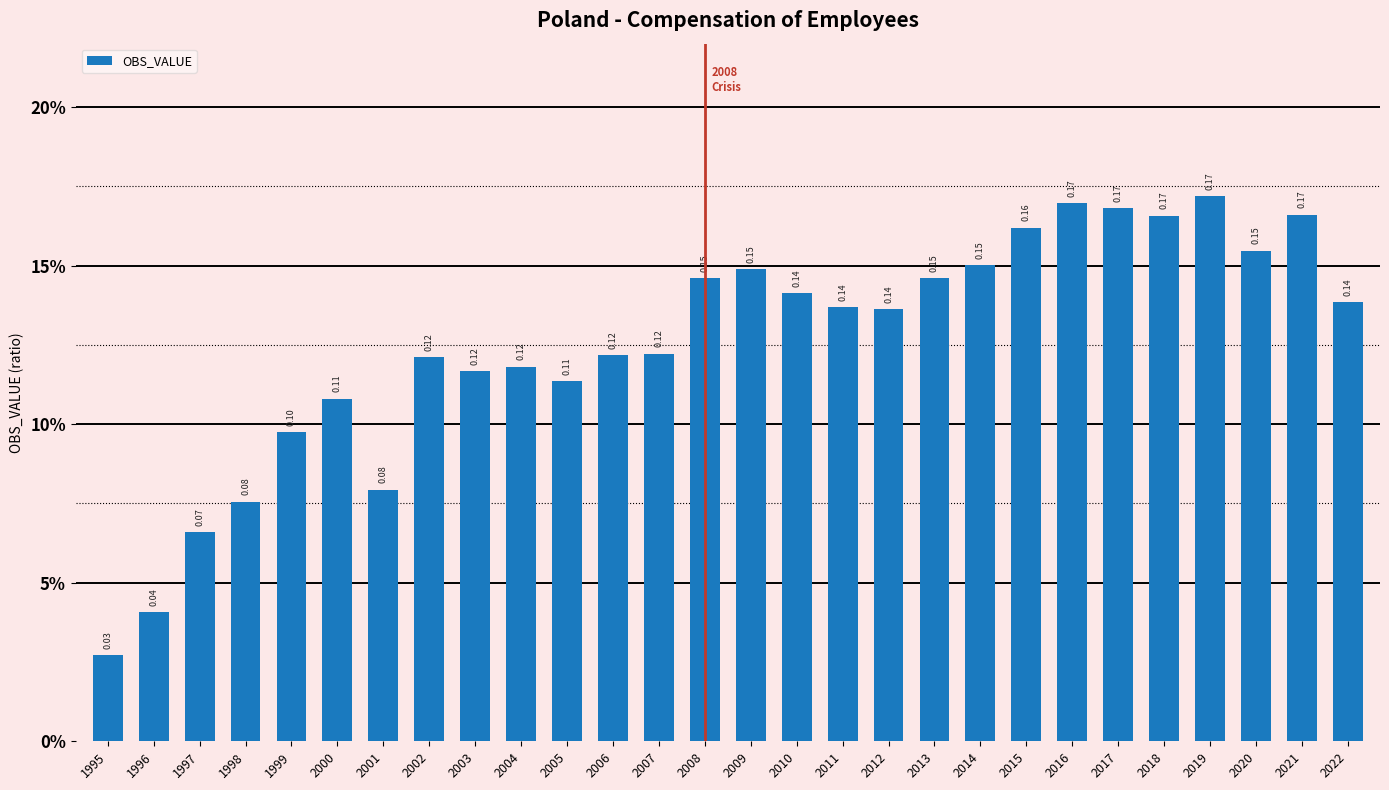

Rank the categories by value from highest to lowest.

2019, 2016, 2017, 2021, 2018, 2015, 2020, 2014, 2009, 2008, 2013, 2010, 2022, 2011, 2012, 2007, 2006, 2002, 2004, 2003, 2005, 2000, 1999, 2001, 1998, 1997, 1996, 1995